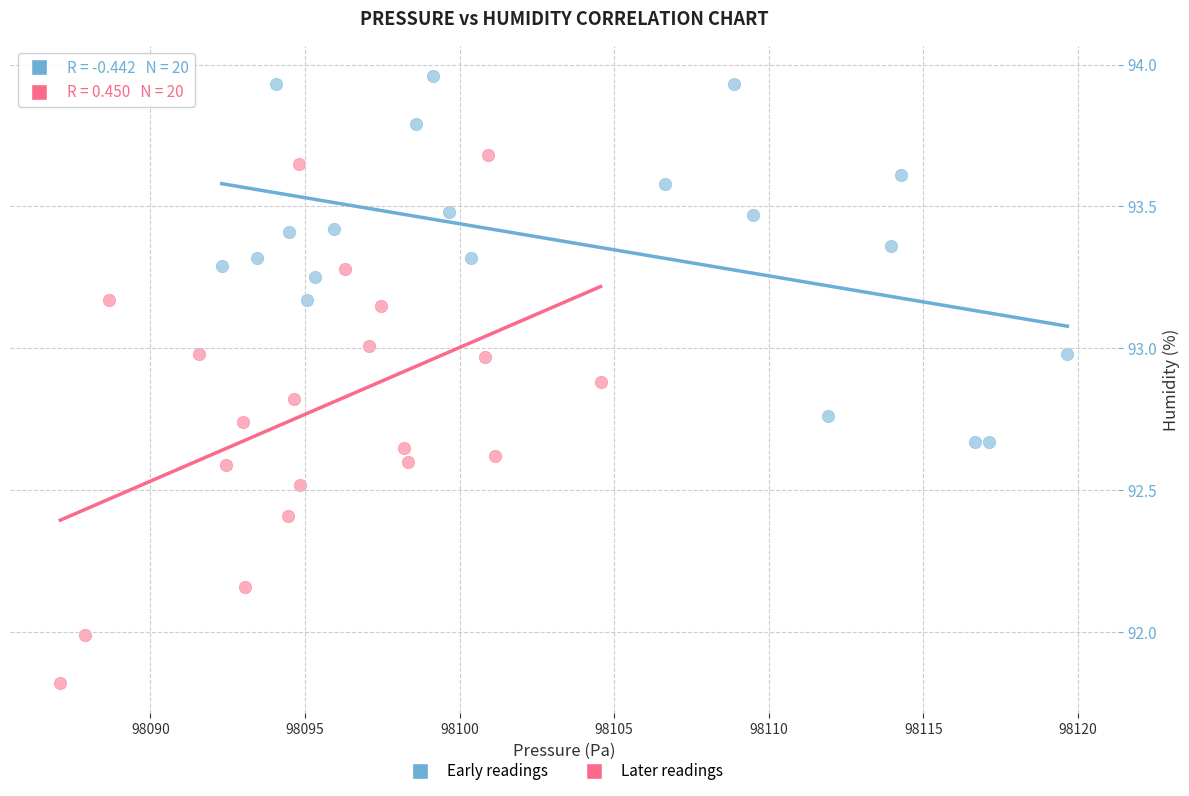

Which series reaches the minimum Y coordinate?

Later readings